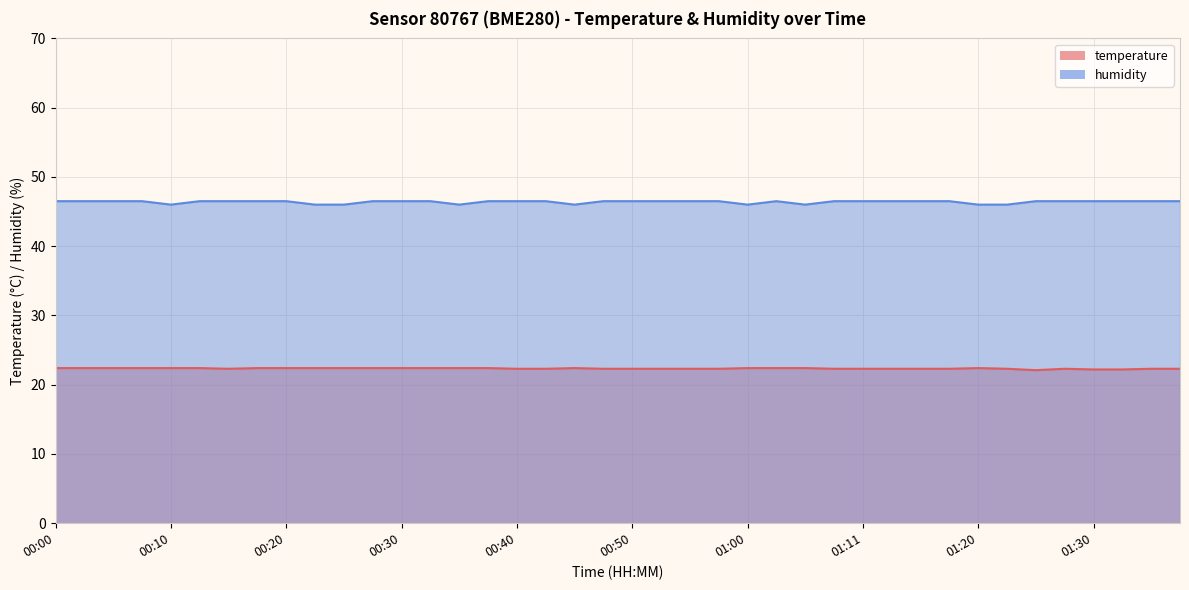

Rank the categories by humidity value from lowest to highest.

00:10, 00:23, 00:25, 00:35, 00:45, 01:00, 01:05, 01:20, 01:23, 00:00, 00:03, 00:05, 00:08, 00:13, 00:15, 00:18, 00:20, 00:28, 00:30, 00:33, 00:38, 00:40, 00:43, 00:48, 00:50, 00:53, 00:55, 00:58, 01:03, 01:08, 01:11, 01:13, 01:15, 01:18, 01:25, 01:28, 01:30, 01:33, 01:36, 01:38